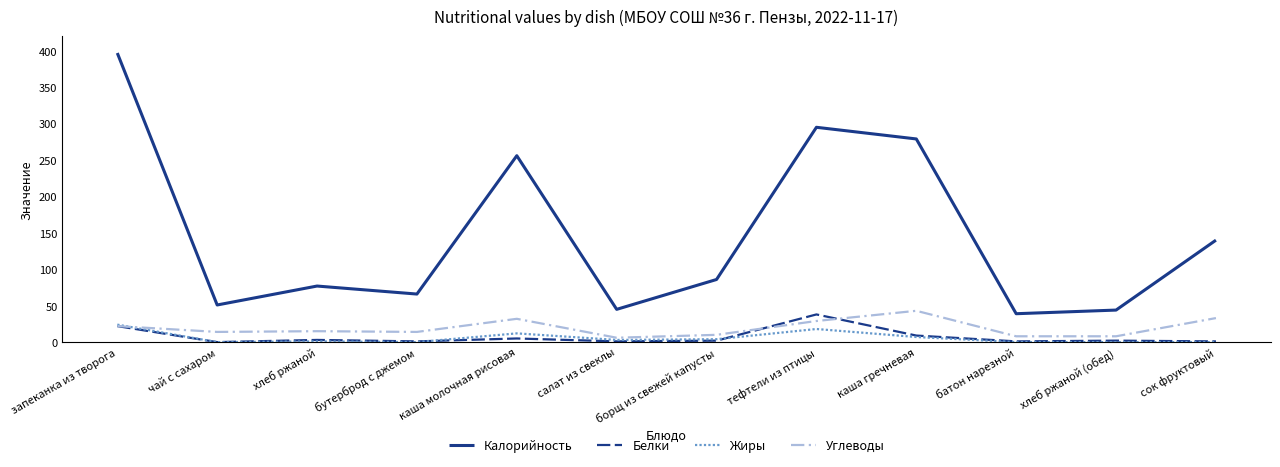

The value of Углеводы at салат из свеклы is 6. True or false?

True